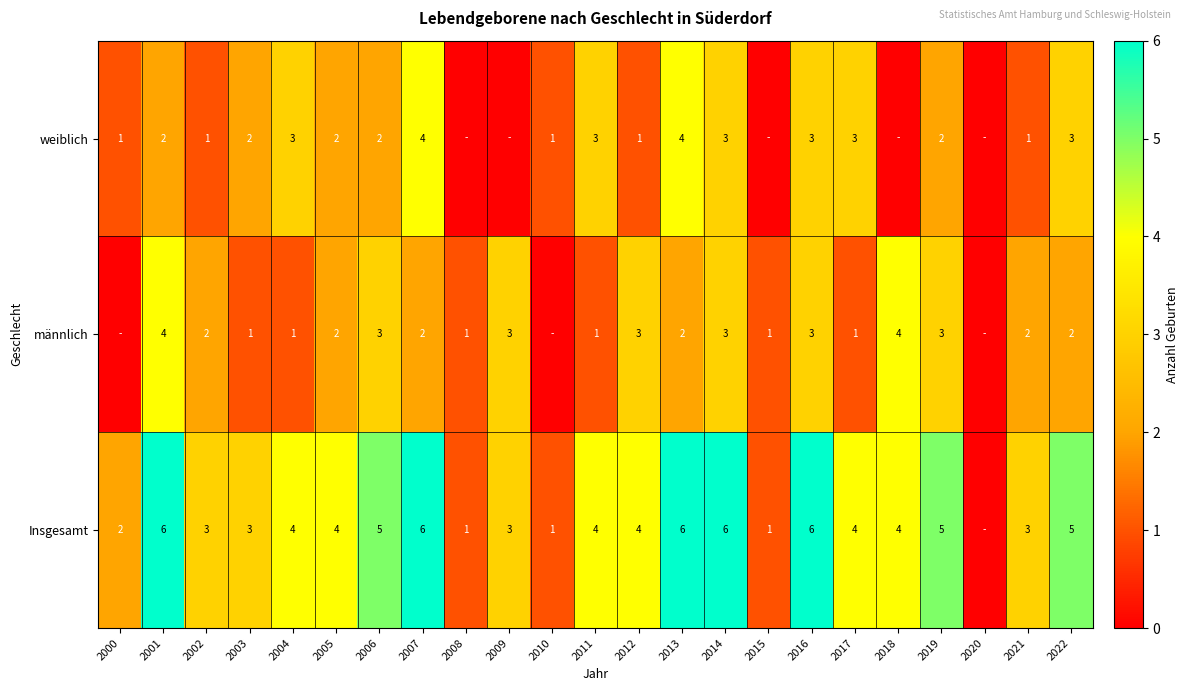

Is it true that männlich equals 2 at 2007?

True